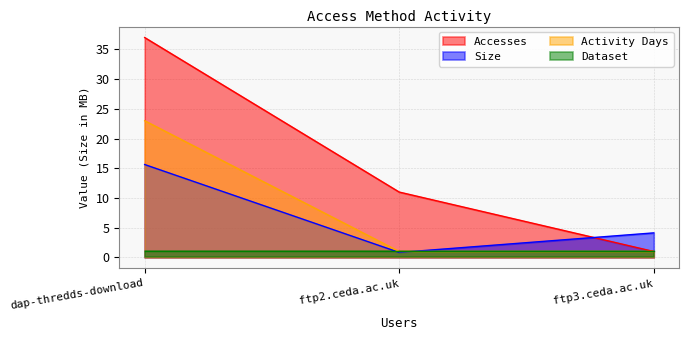

The value of Size at ftp3.ceda.ac.uk is 4.1. True or false?

True